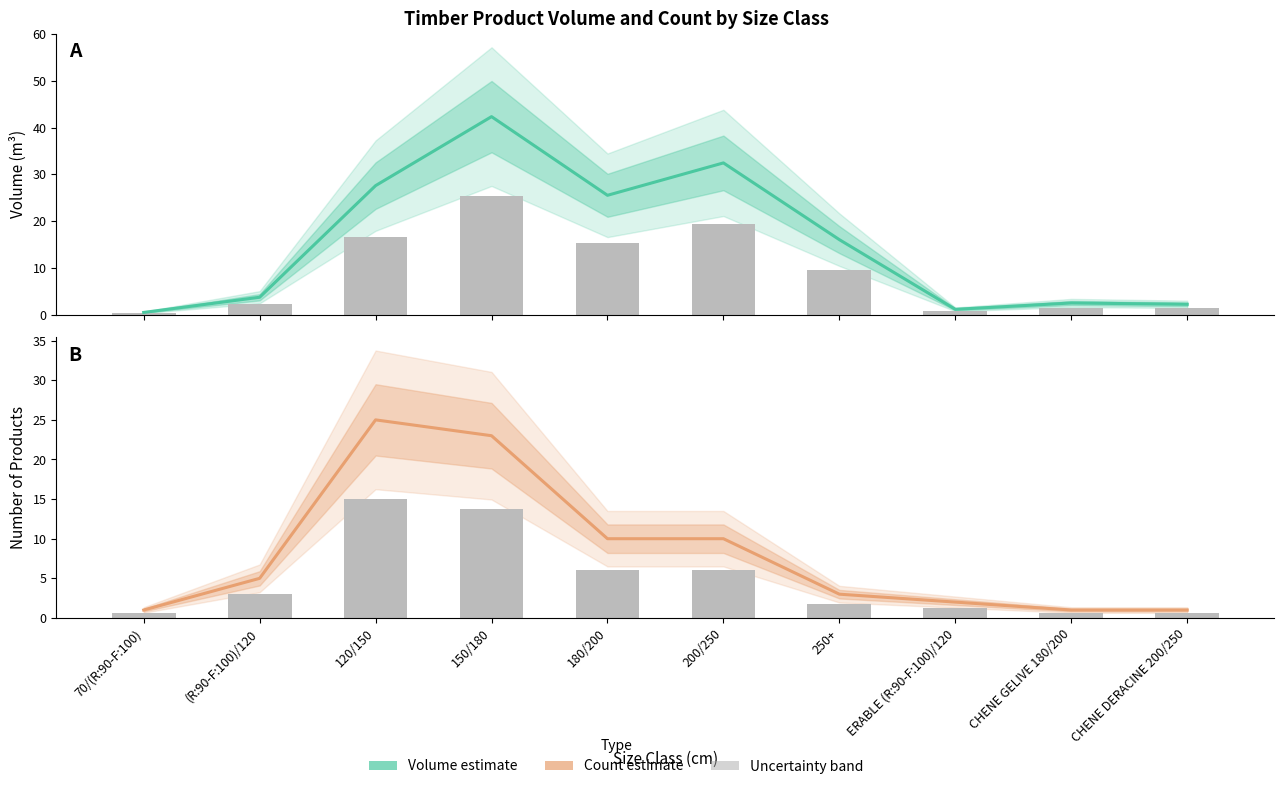

List the series in order of their overall mean, highest first.

Volume (produit_vtgr), Count (produit_nbre)